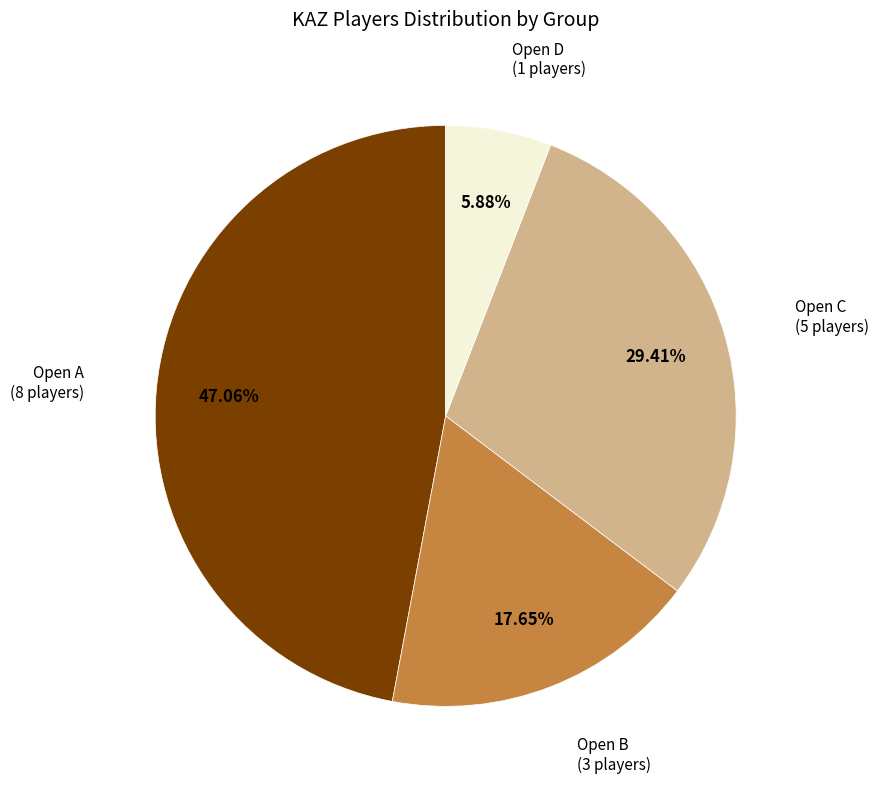

Does any single category account for the majority?

No